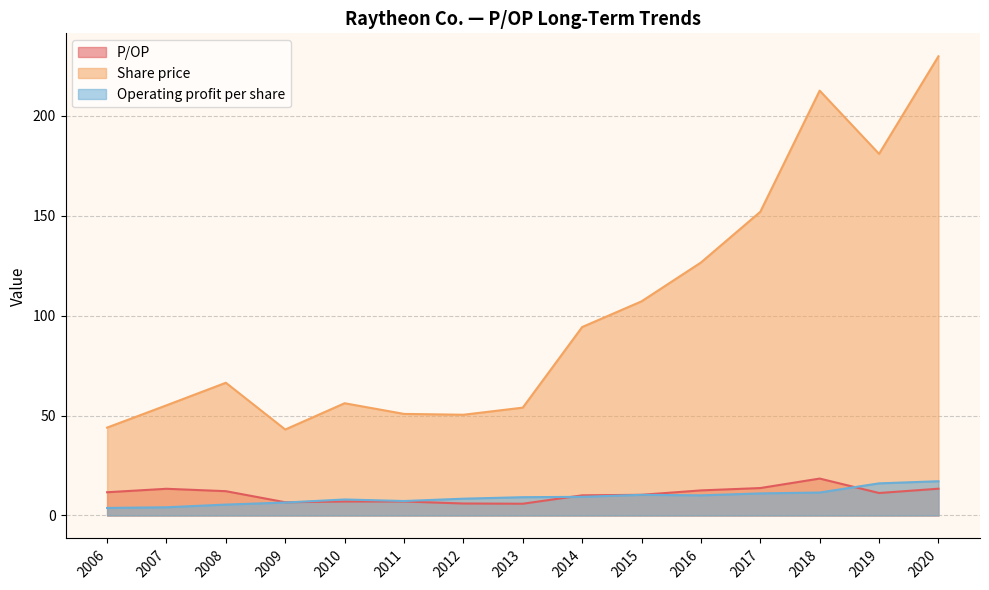

True or false: P/OP has a value of 9.0 at 2013.

False